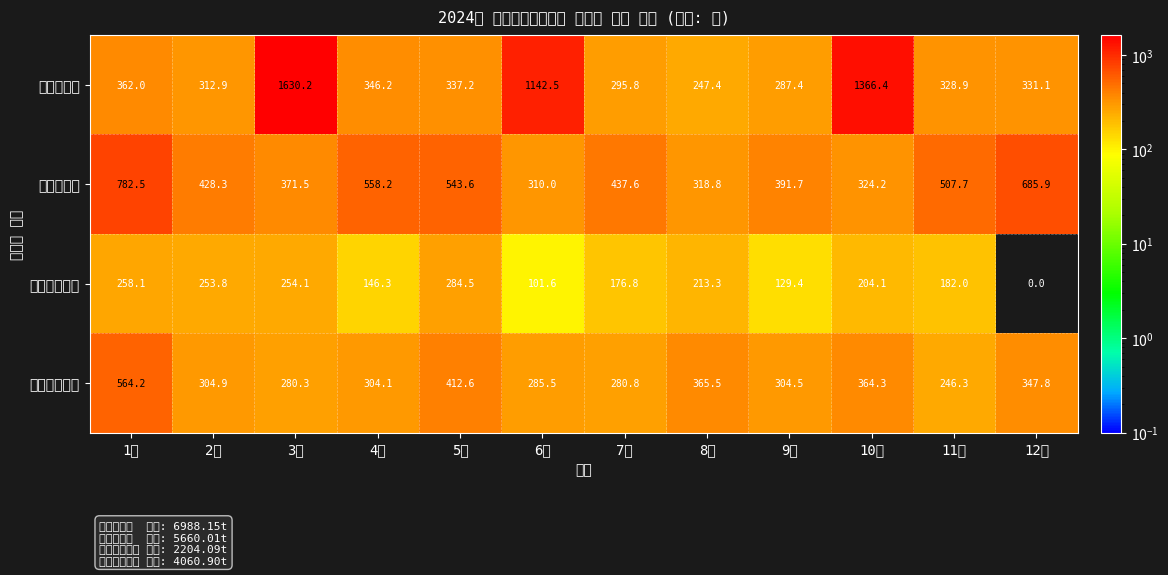

Which category has the lowest value across all series?

12월